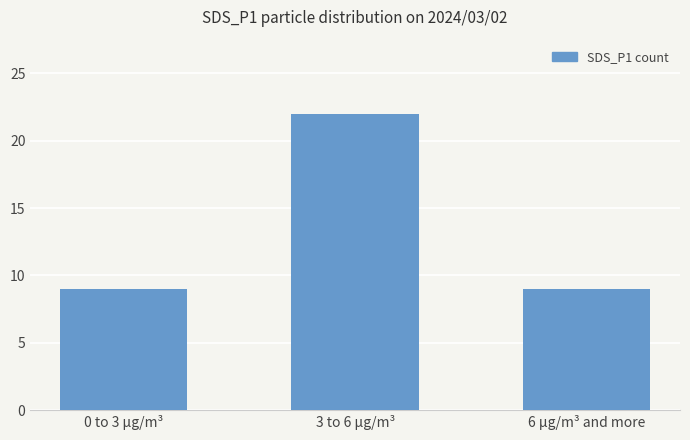

What is the sum of all values?

40